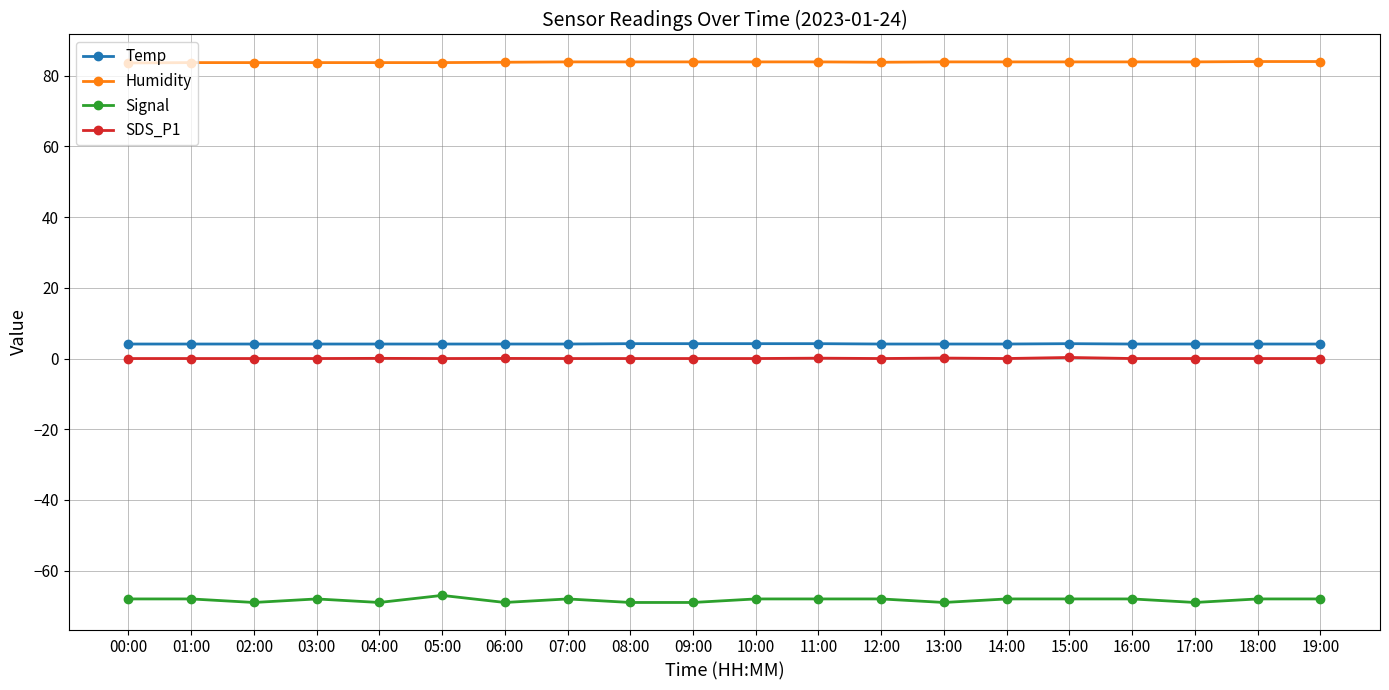

Which series has the largest total across all categories?

Humidity